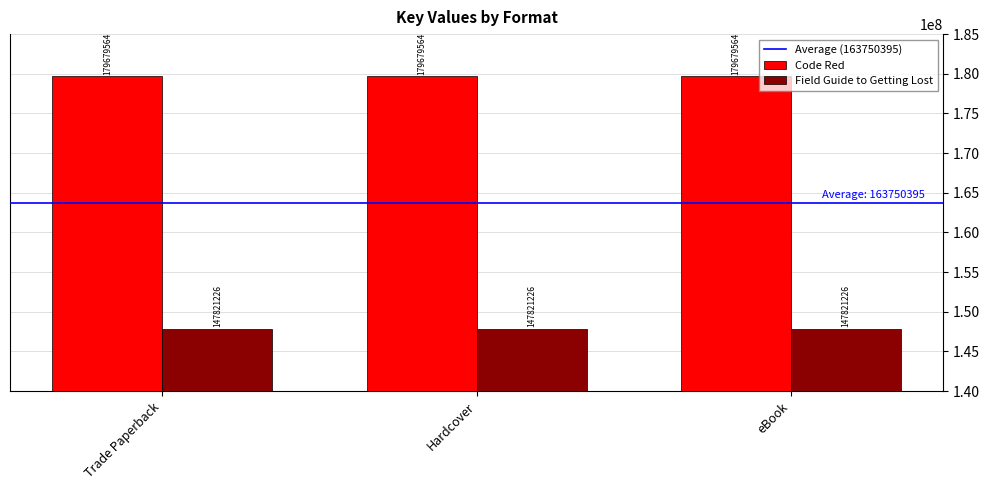

Rank the series by their average value, from lowest to highest.

Field Guide to Getting Lost, Code Red